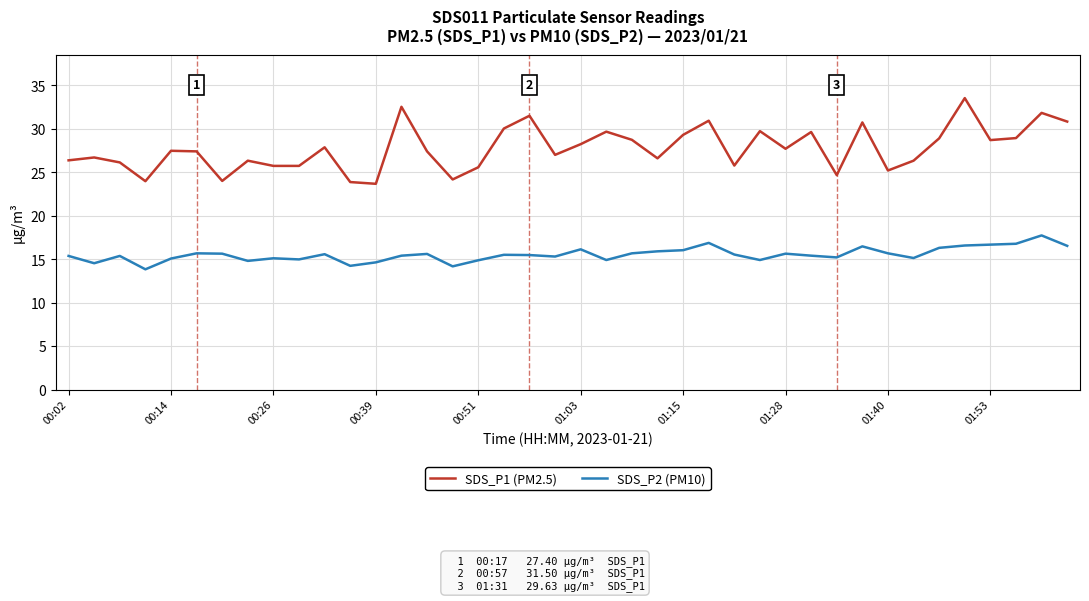

Which series has the largest total across all categories?

SDS_P1 (PM2.5)